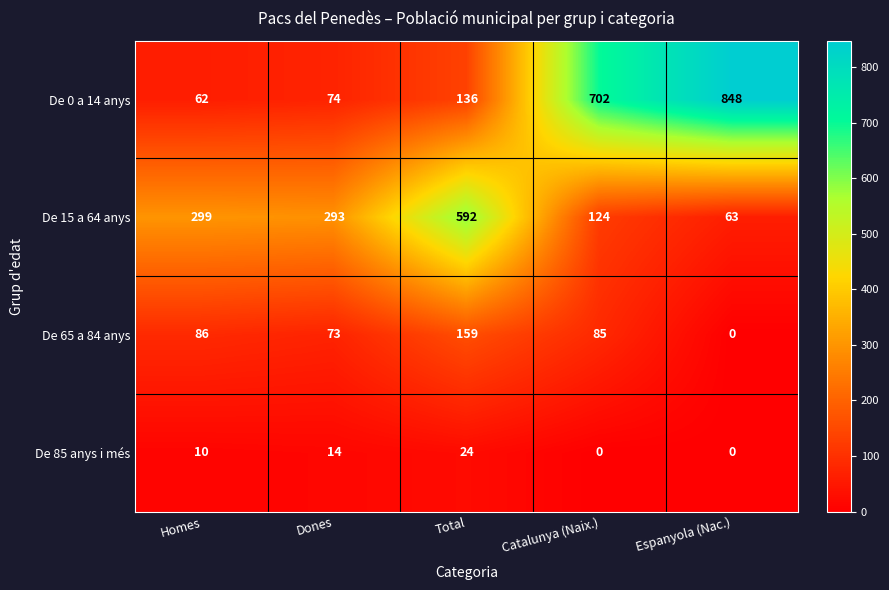

What is the approximate value of De 65 a 84 anys at Homes?

86